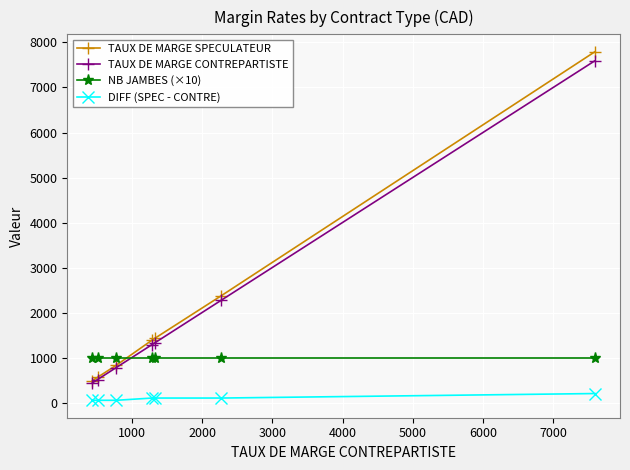

True or false: NB JAMBES (×10) and DIFF (SPEC - CONTRE) cross at least once.

False